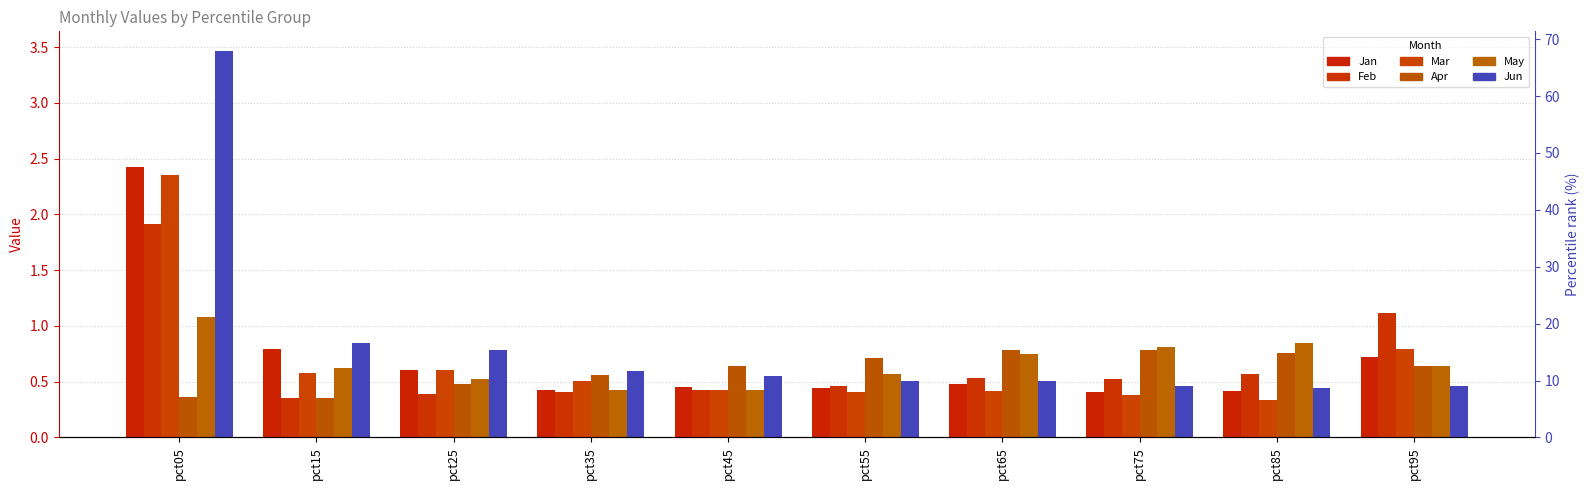

True or false: Apr has a value of 0.8 at pct85.

True